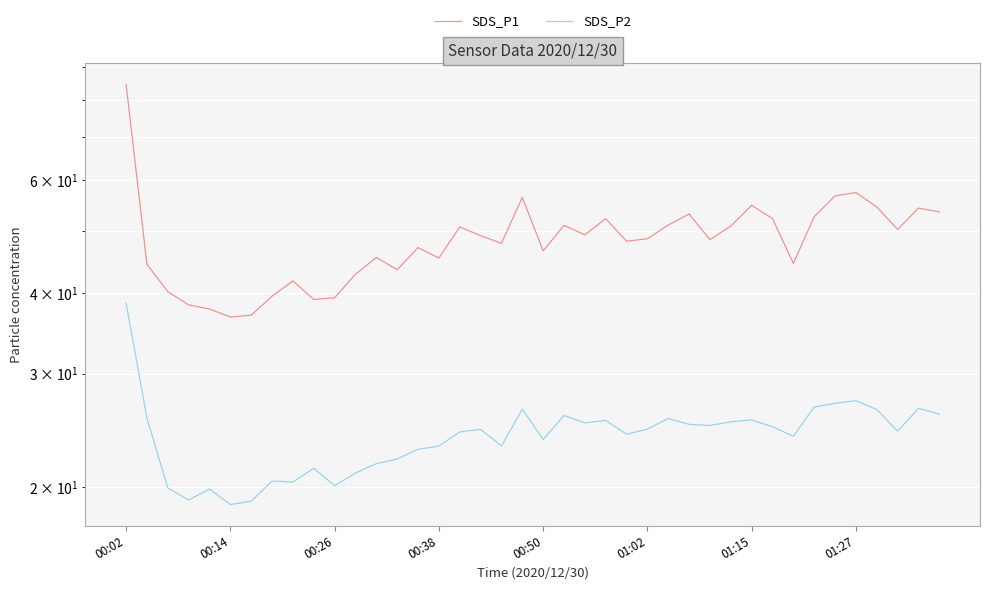

Which series has the largest total across all categories?

SDS_P1